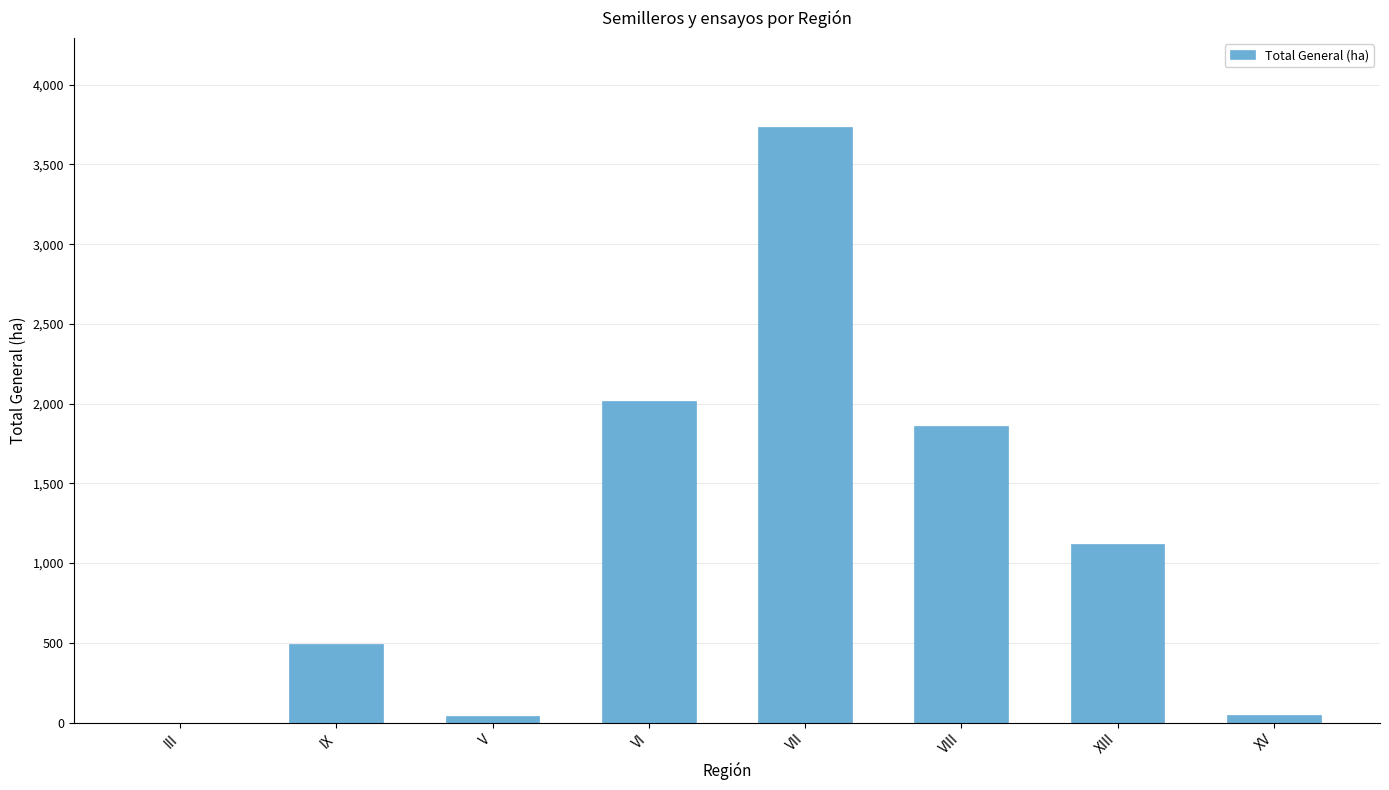

What is the change in value from III to V?

+40.4